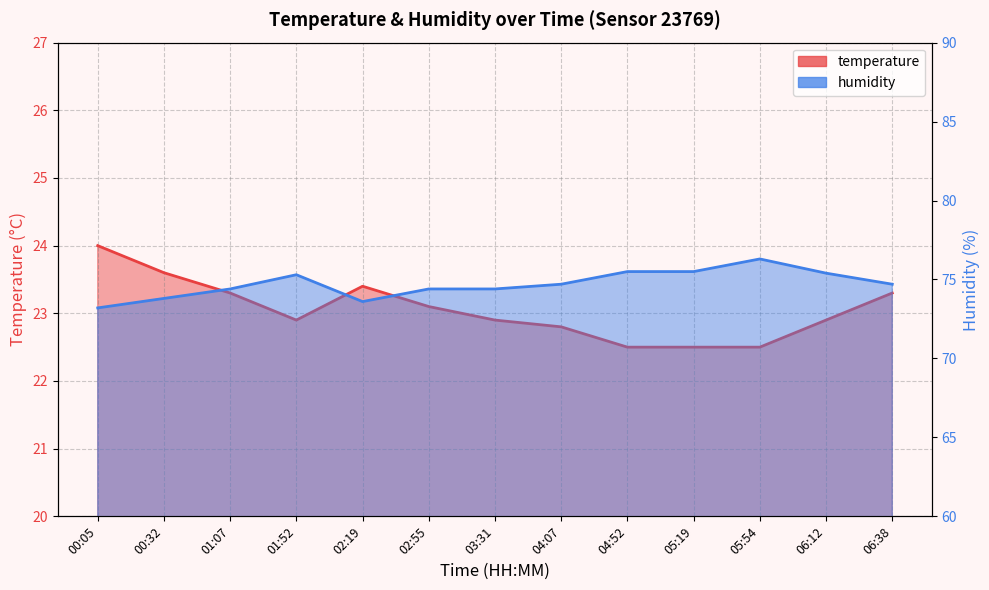

The value of humidity at 05:19 is 124.4. True or false?

False